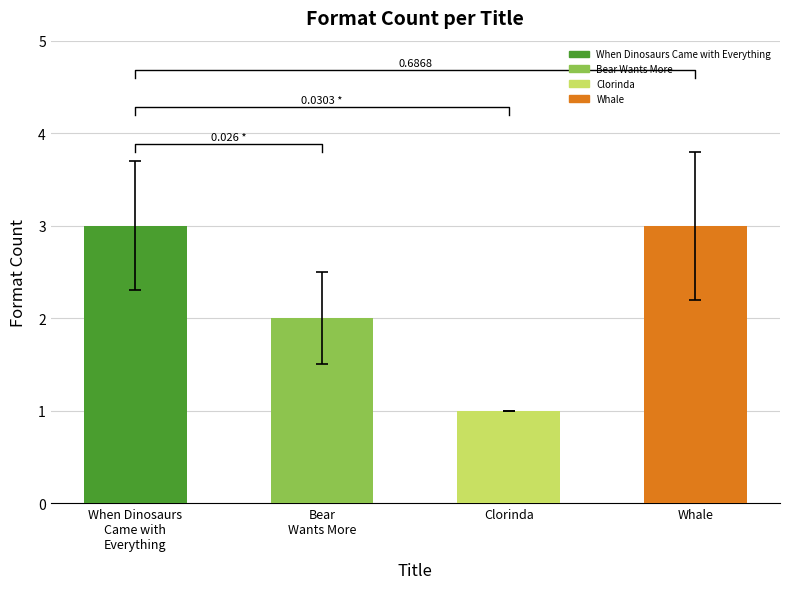

What position from the left is When Dinosaurs
Came with
Everything?

1